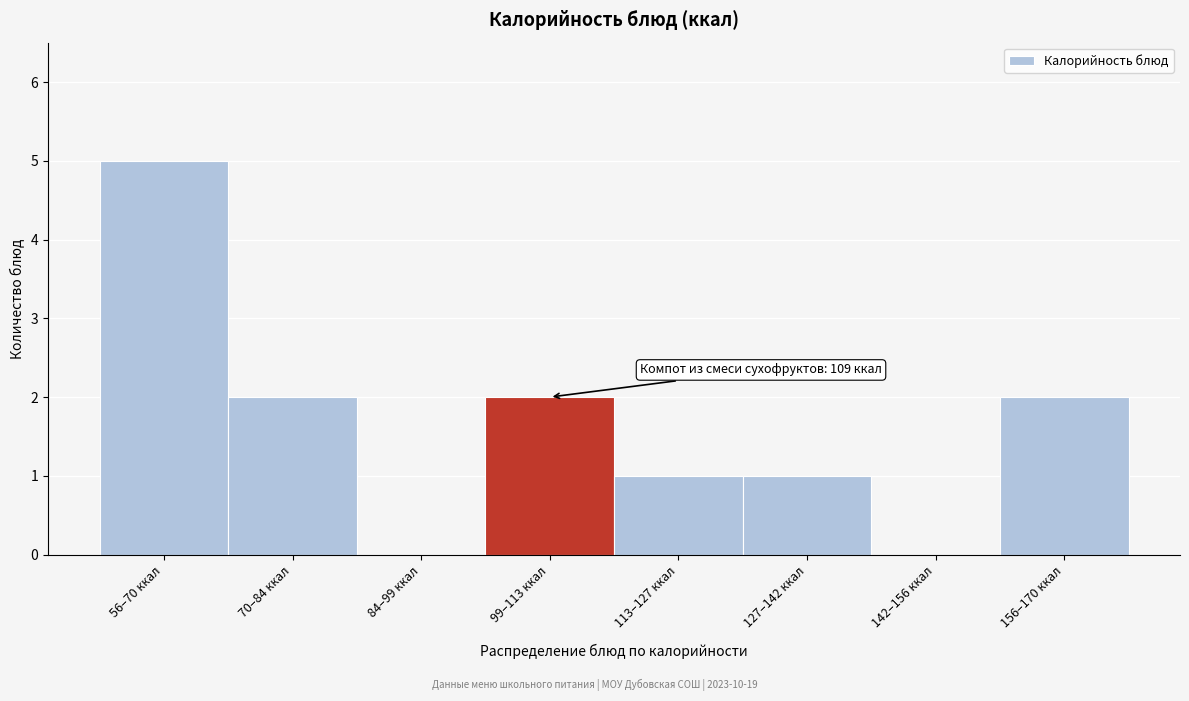

Reading left to right, transcribe all the data shown in this chart.

56–70 ккал=5	70–84 ккал=2	84–99 ккал=0	99–113 ккал=2	113–127 ккал=1	127–142 ккал=1	142–156 ккал=0	156–170 ккал=2